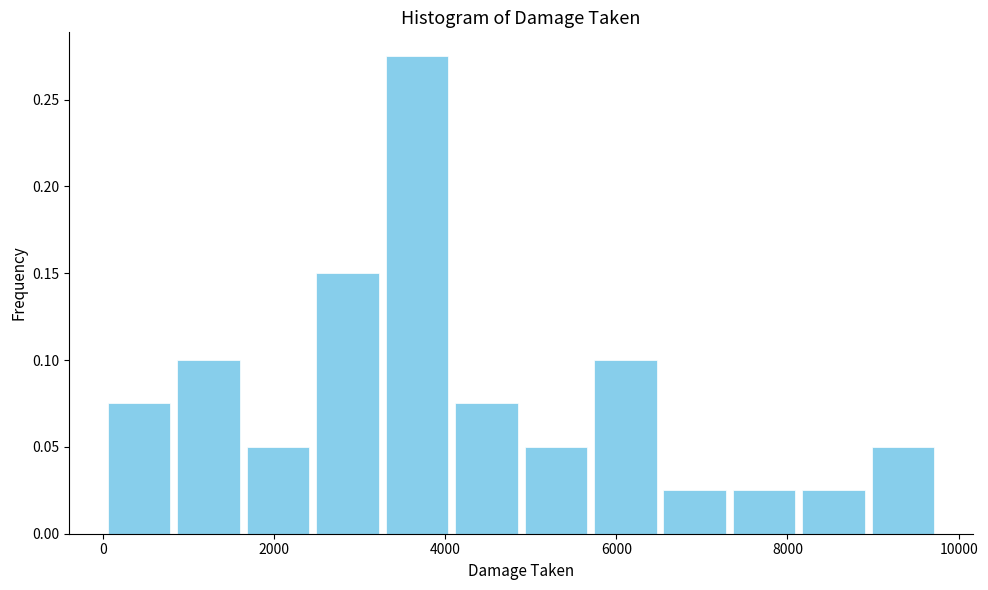

Reading left to right, transcribe this chart: for each bar, give the range it covers on the x-axis and its height. Neither the bar edges nor the heights are printed on the chart, so give them approximately, as read against the axes.

0 to 800: 0.075
800 to 1600: 0.100
1600 to 2400: 0.050
2400 to 3200: 0.150
3200 to 4000: 0.275
4000 to 4800: 0.075
4800 to 5600: 0.050
5600 to 6600: 0.100
6600 to 7400: 0.025
7400 to 8200: 0.025
8200 to 9000: 0.025
9000 to 9800: 0.050